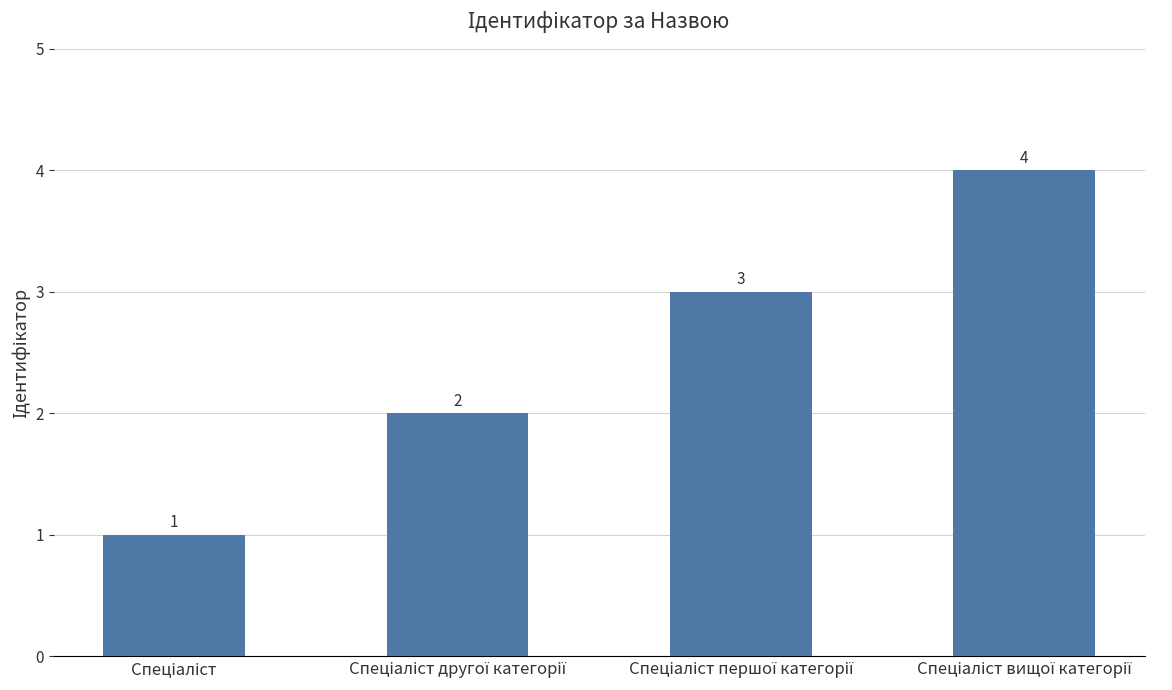

What is the maximum value shown in the chart?

4